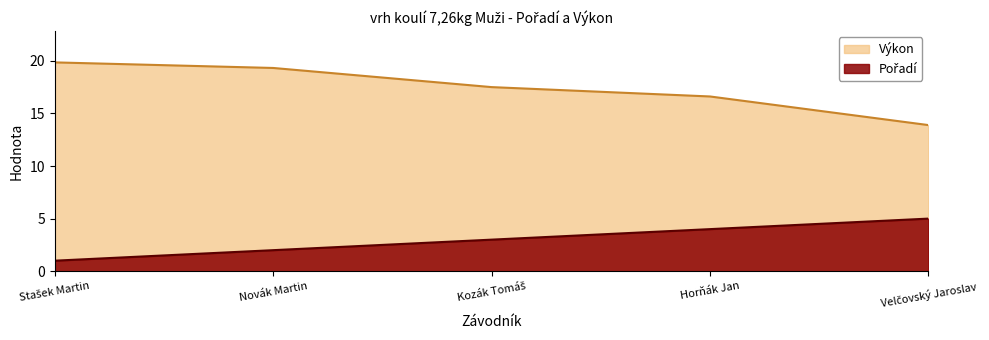

What are all the series names shown in the legend?

Pořadí, Výkon